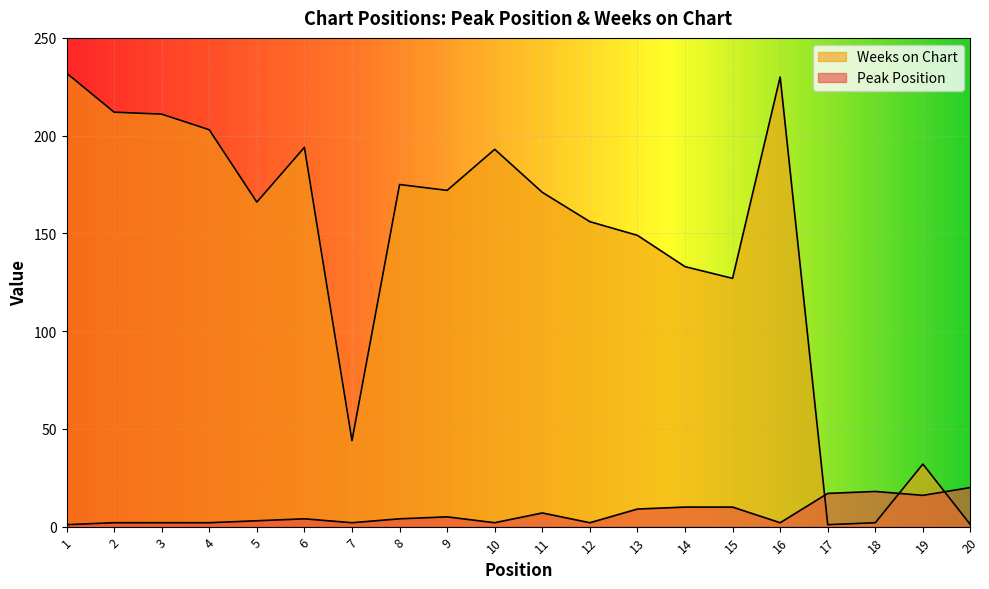

After their last crossing, which series has the higher values: Peak Position or Weeks on Chart?

Peak Position